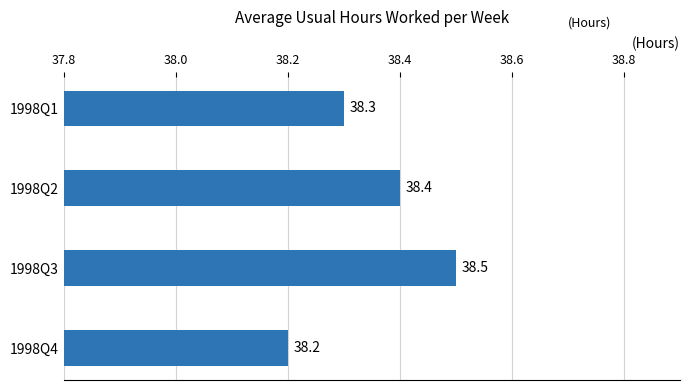

What is the value of the 3rd bar from the top?

38.5